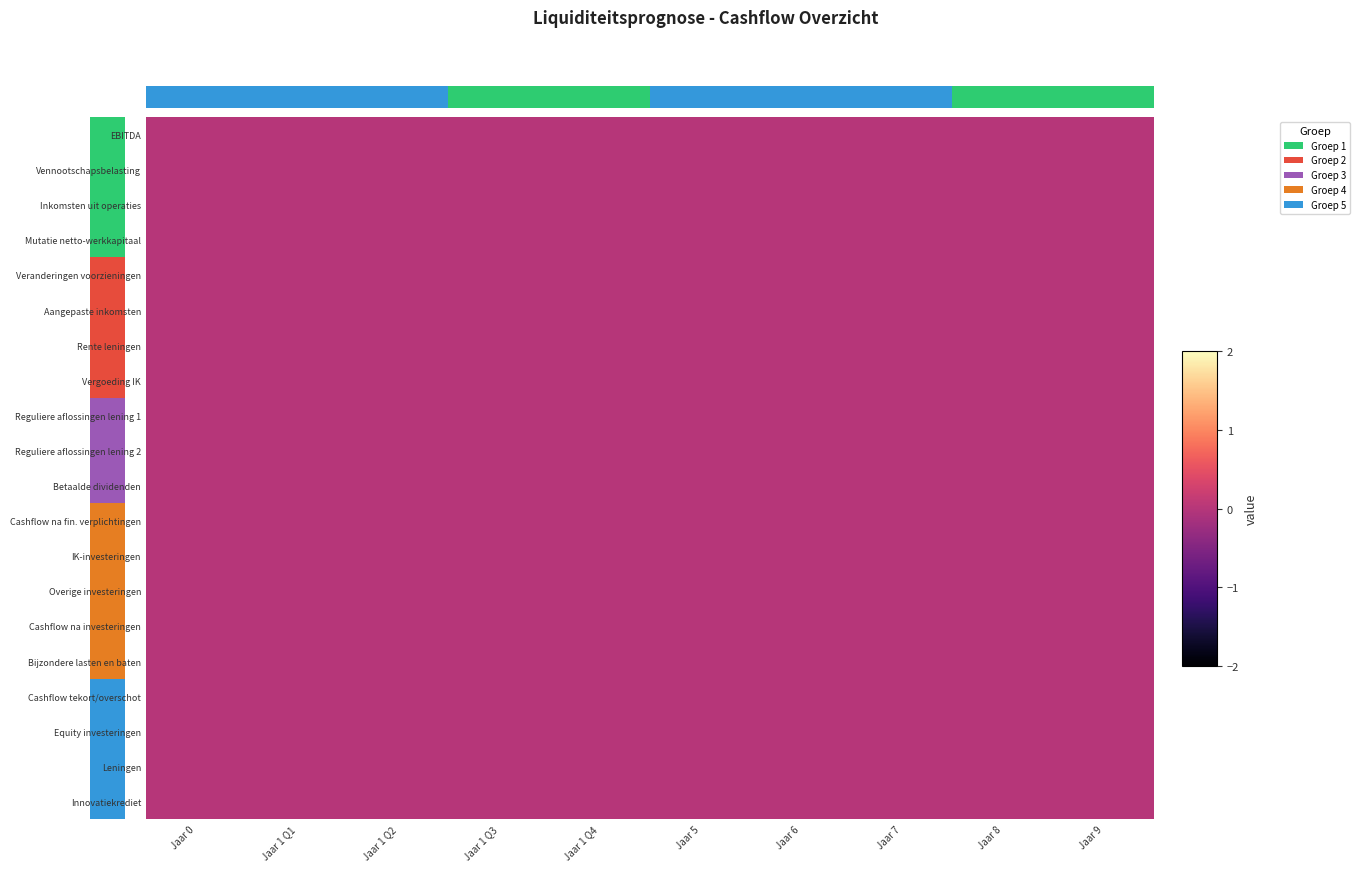

Is it true that Aangepaste inkomsten equals 0 at Jaar 1 Q1?

True